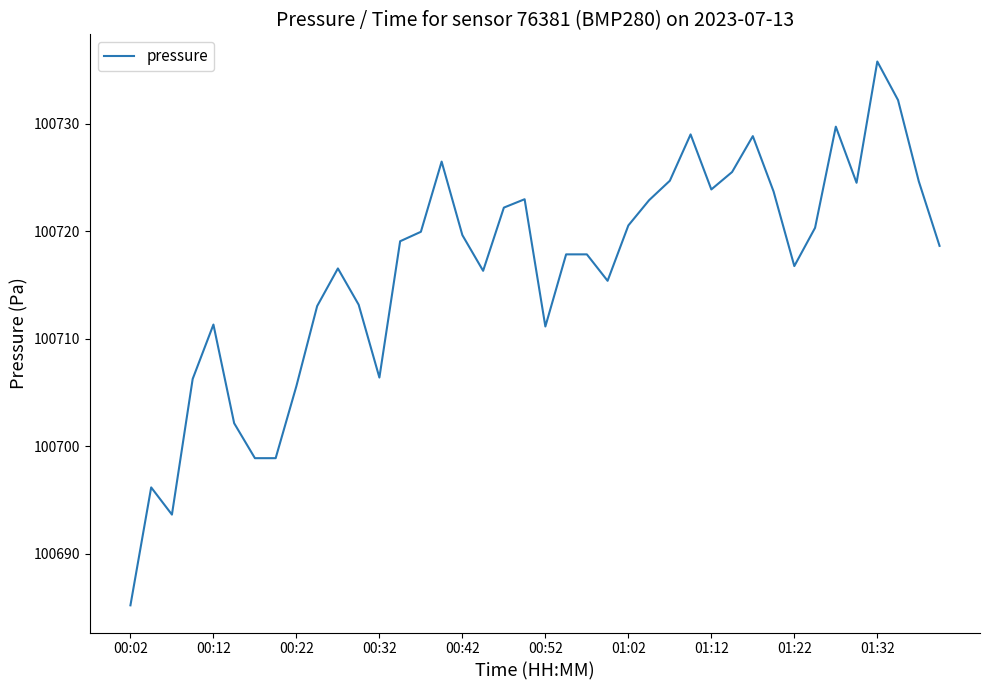

What is the difference between the maximum and minimum values?

50.6